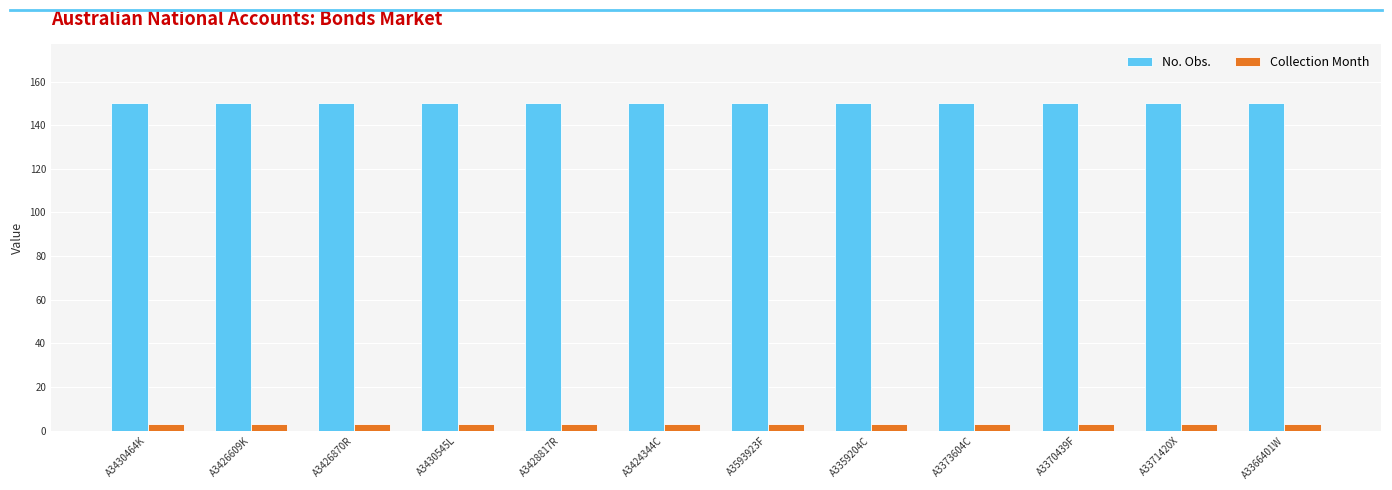

True or false: No. Obs. has a value of 80 at A3426870R.

False